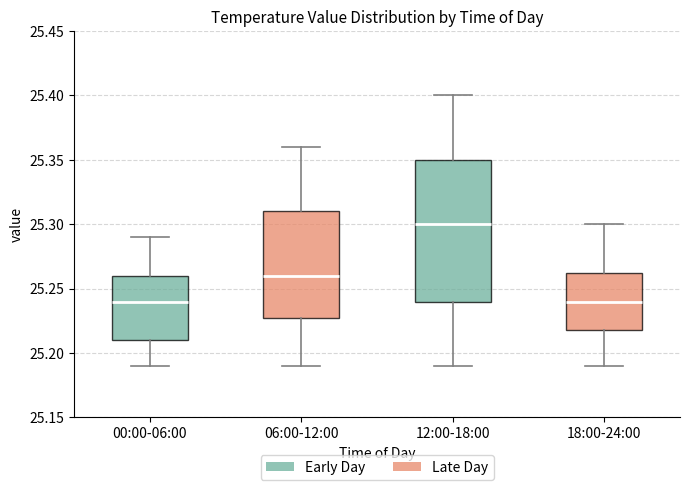

Where is the upper edge of the box for 00:00-06:00 on the y-axis? The values are not printed on the chart, so give them approximately, as read against the axis.

25.260